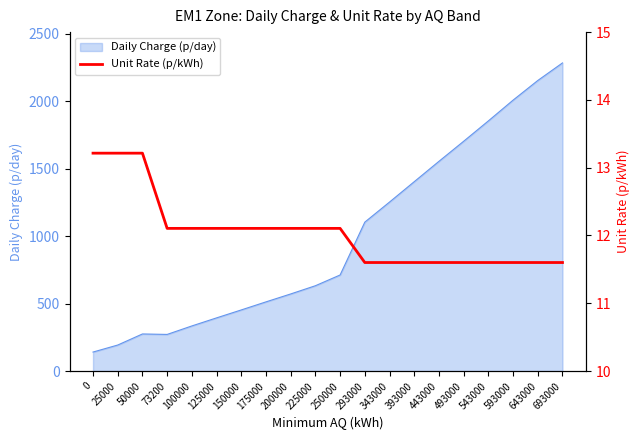

What is the change in value from 73200 to 293000?

-0.5